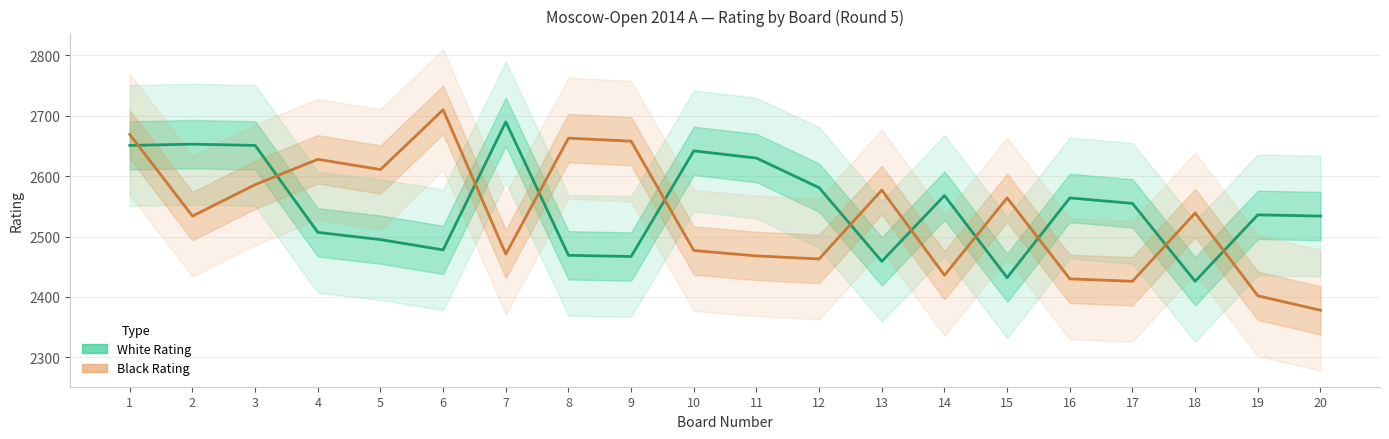

What is the difference between the highest and lowest values at 19?

134